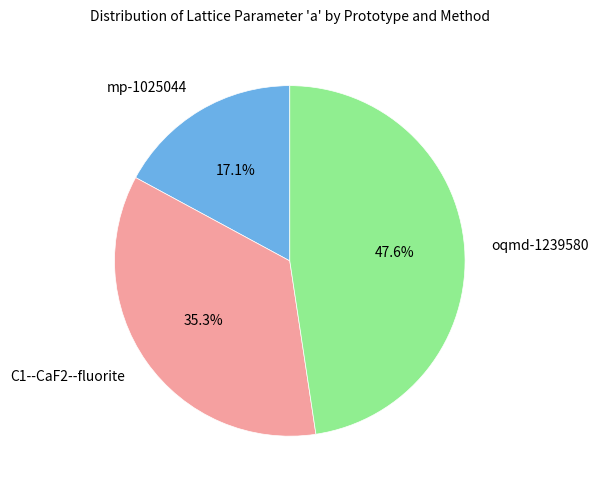

What portion of the pie excludes C1--CaF2--fluorite?

64.7%